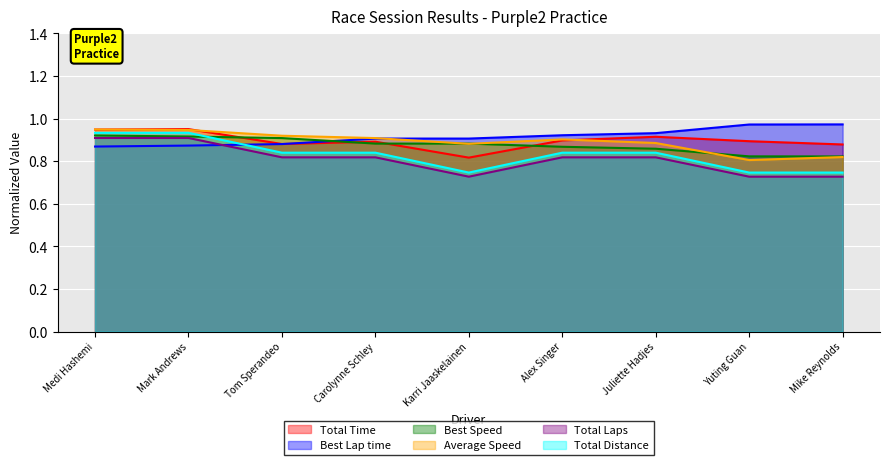

The Average Speed series shows 0.9 at Medi Hashemi. True or false?

True